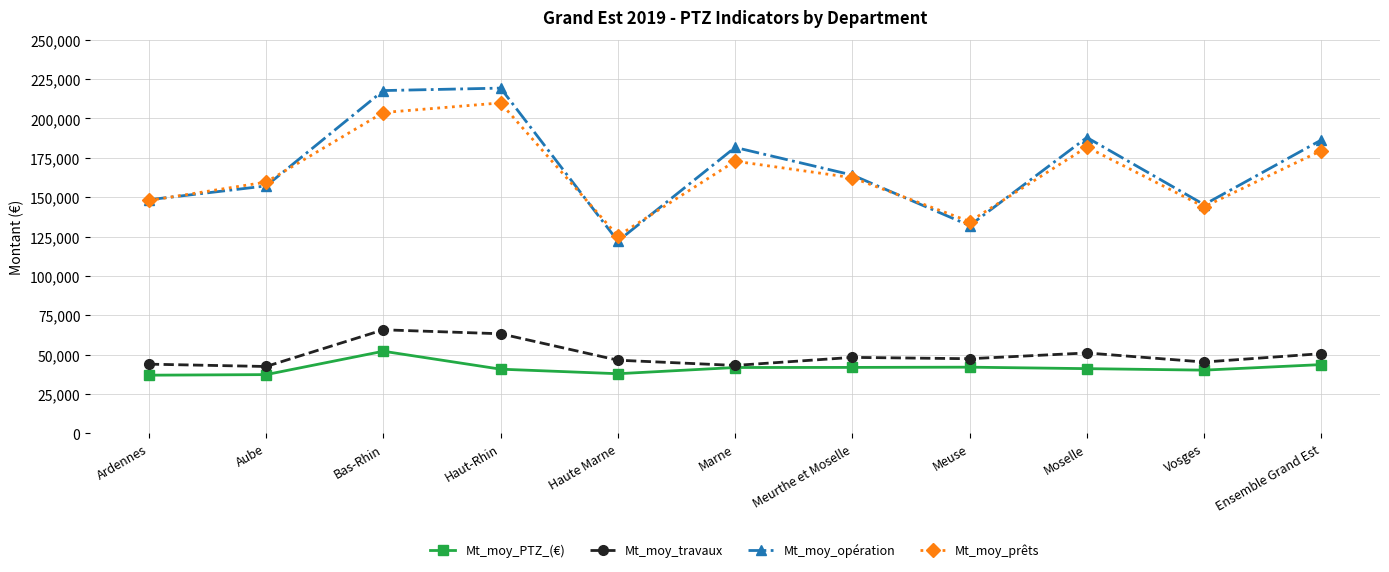

Which category has the highest value in the Mt_moy_prêts series?

Haut-Rhin